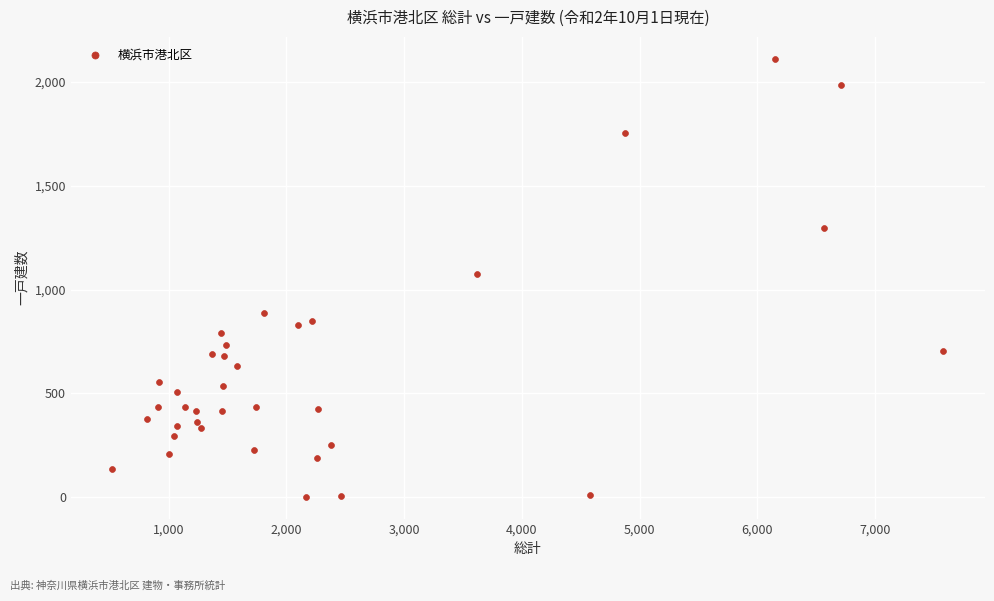

What is the range of X values (max minus min)?

7056